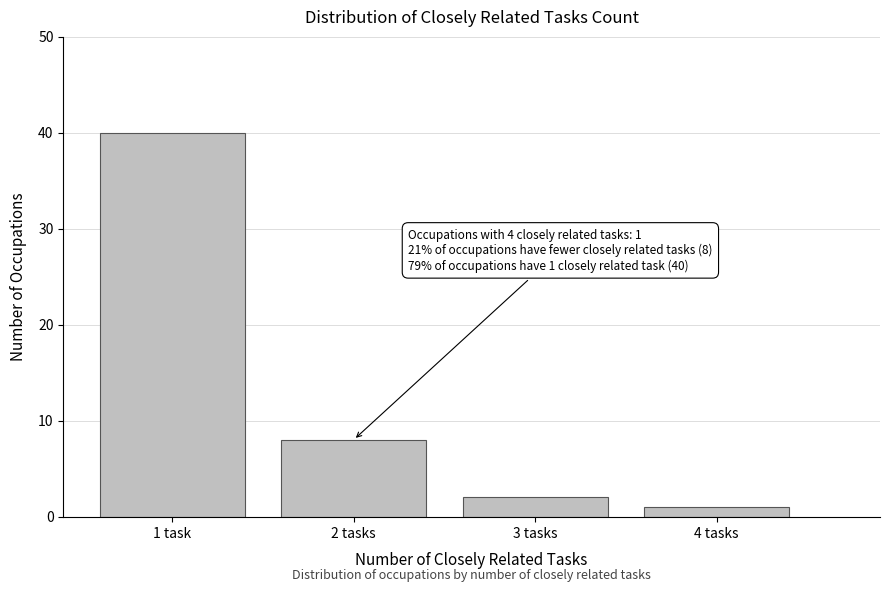

Reading right to left, transcribe all the data shown in this chart.

4 tasks=1	3 tasks=2	2 tasks=8	1 task=40